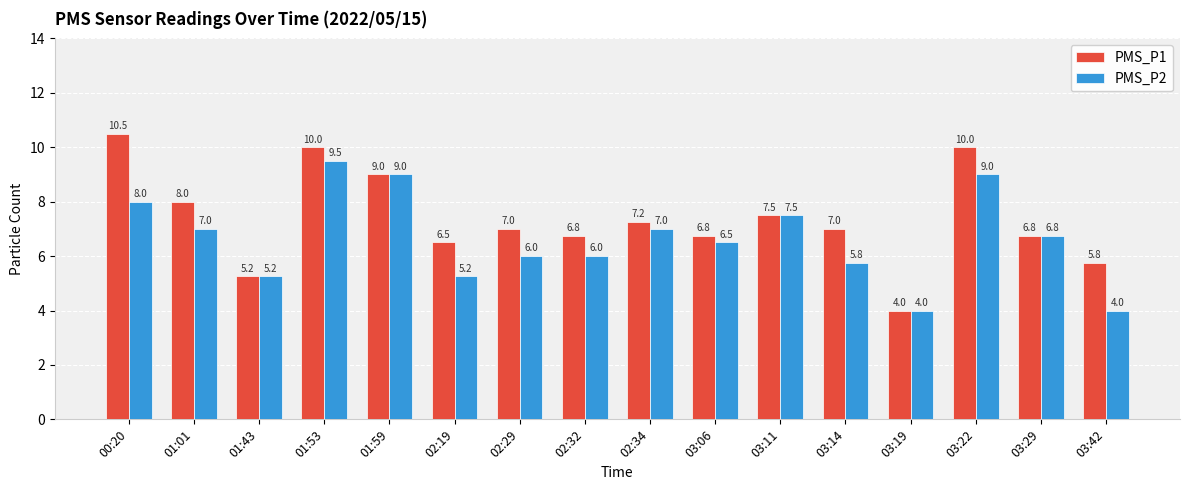

What position from the right is 03:29?

2